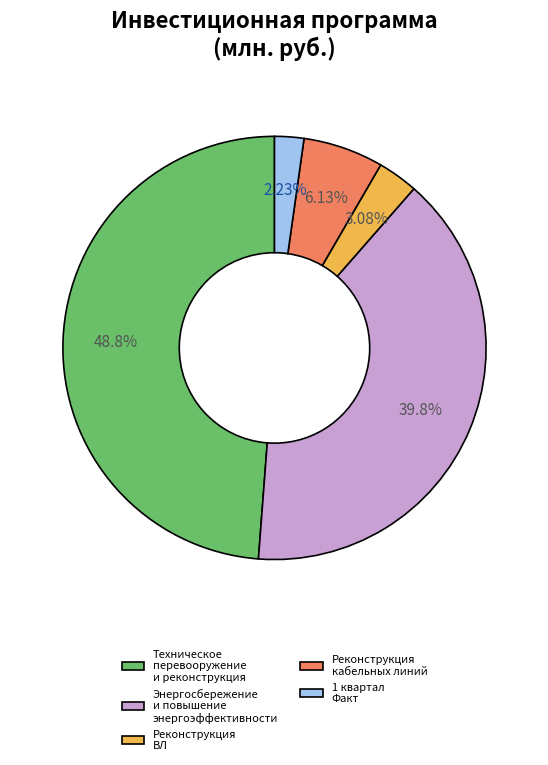

What is the total percentage of 1 квартал Факт and Реконструкция ВЛ?

5.3%